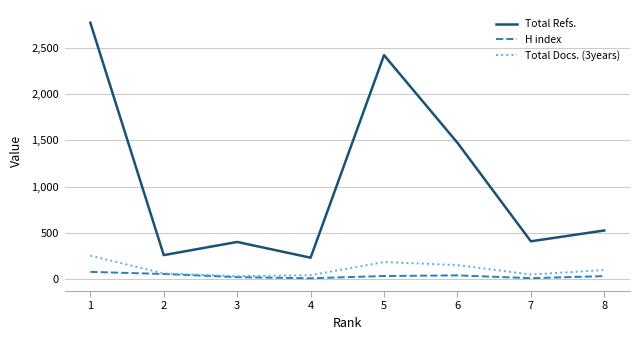

What is the total value across all series at 2?

384